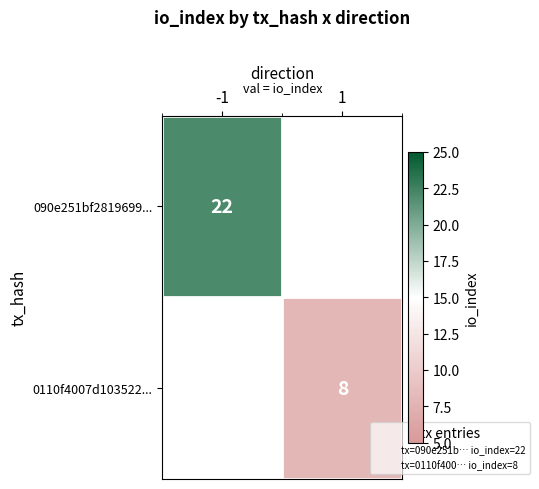

Is it true that 0110f4007d103522... equals 8 at 1?

True